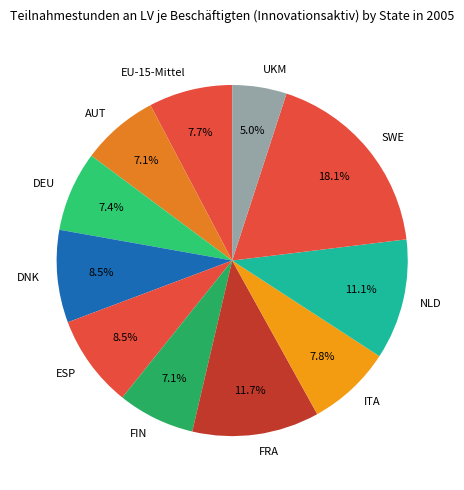

What is the largest slice in the pie chart?

SWE